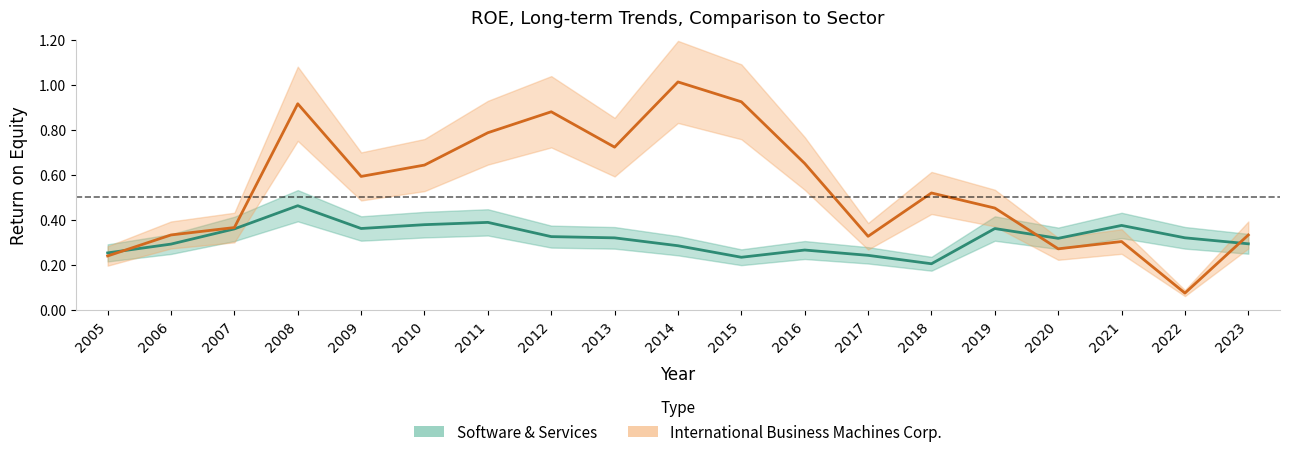

The value of Software & Services at 2014 is 0.1. True or false?

False